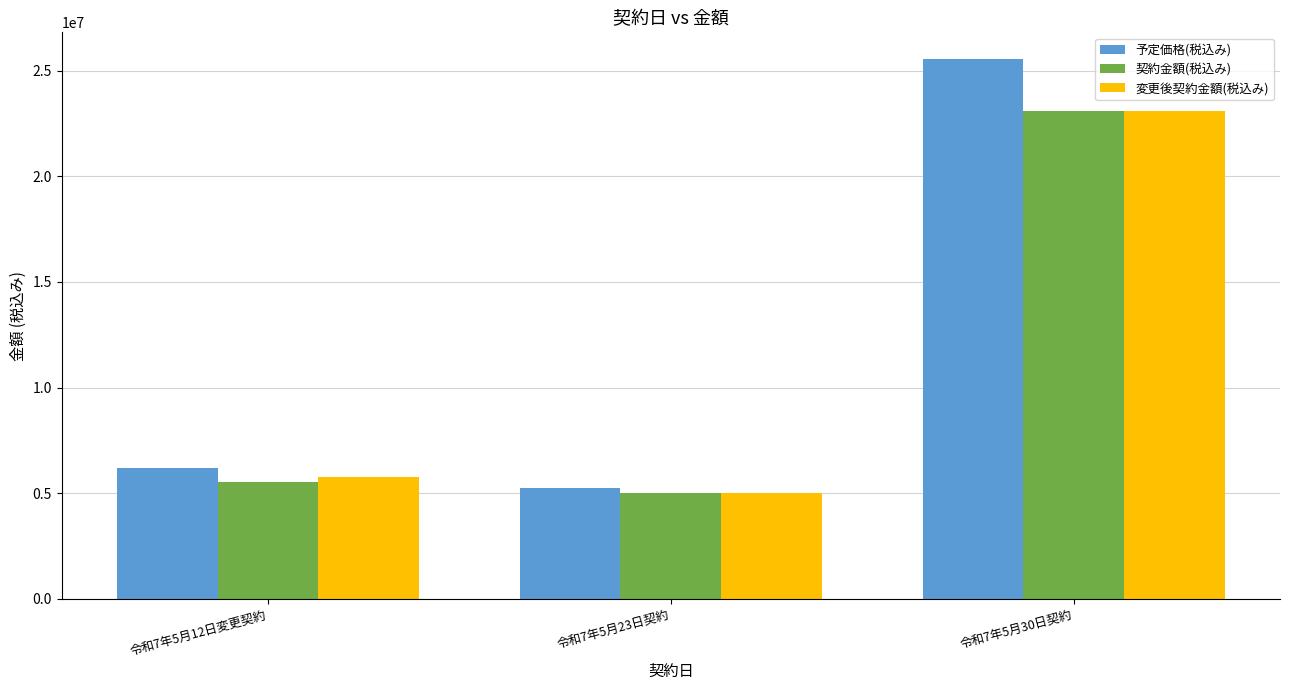

Are the bars horizontal?

No